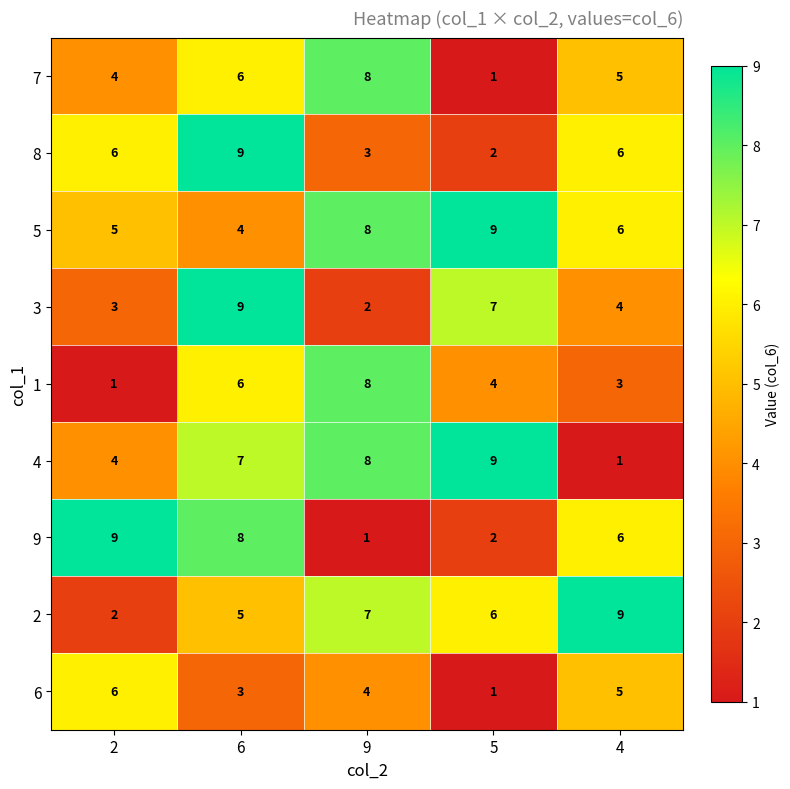

Which category has the highest value in the 2 series?

4